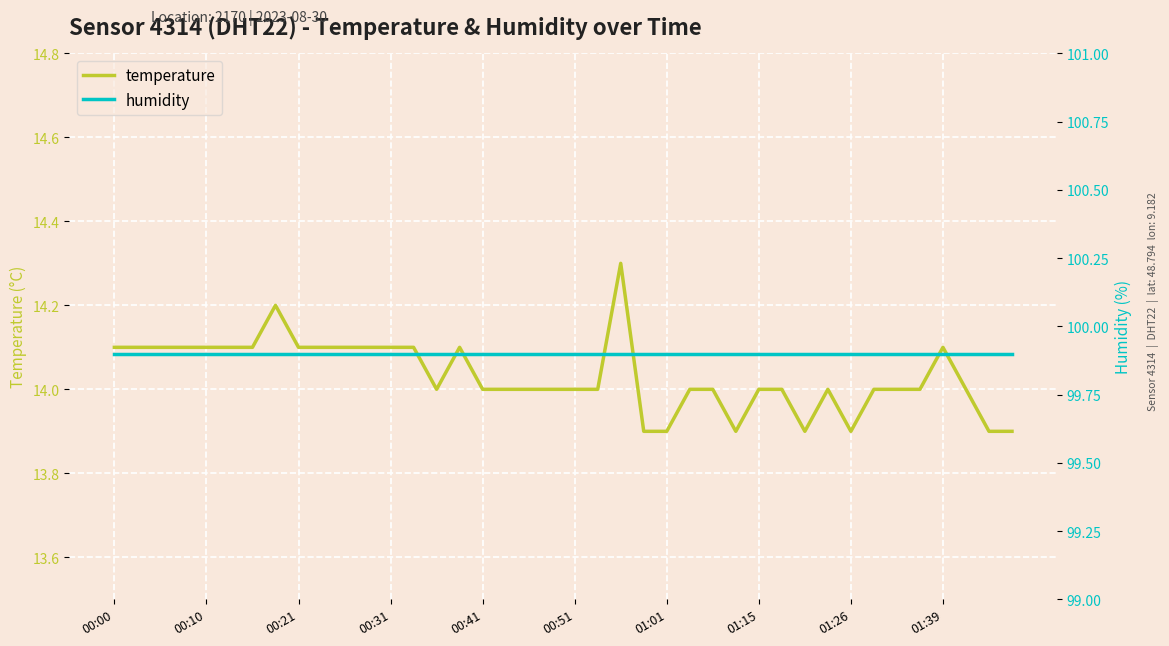

Which category has the highest value in the humidity series?

00:00